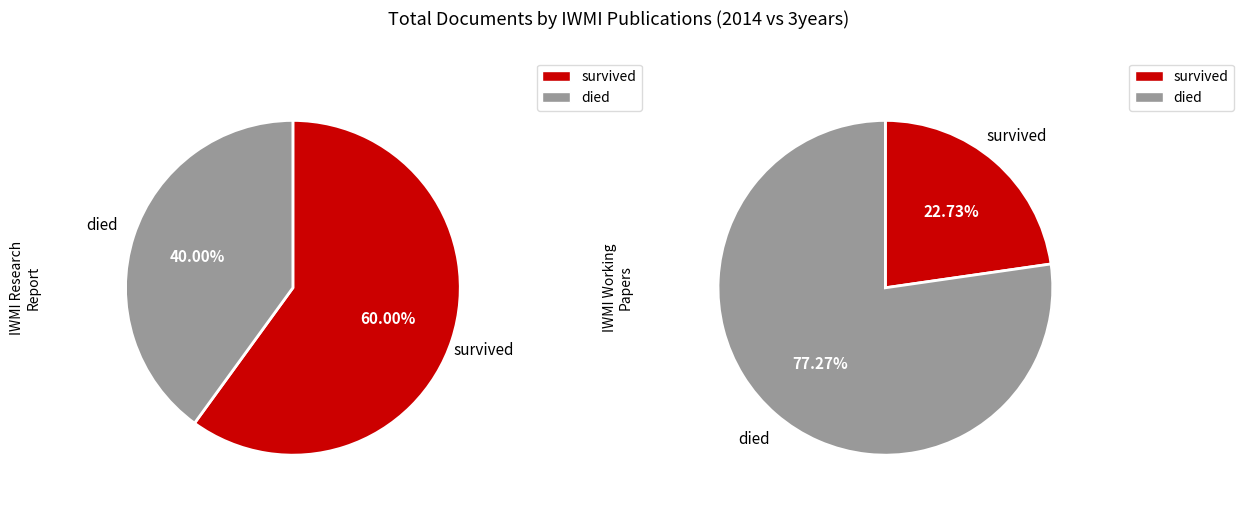

Which slice is the largest?

IWMI Working Papers